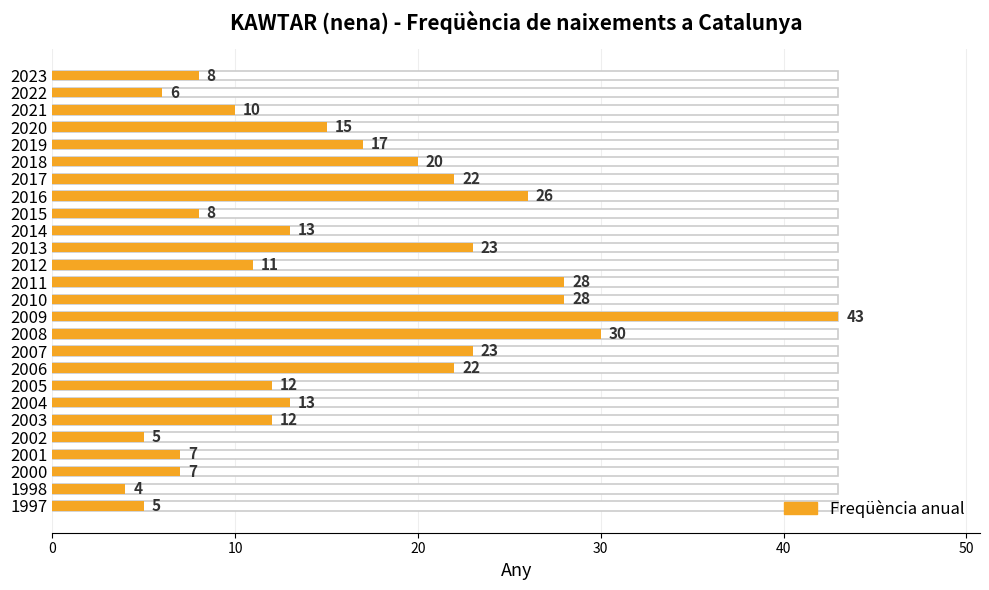

What is the sum of all values?

418